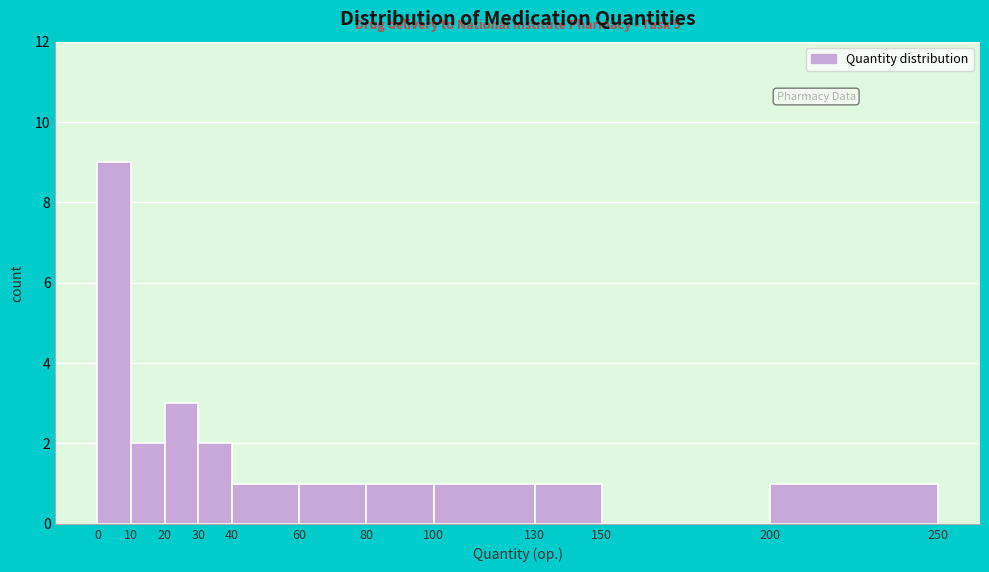

Which range on the x-axis has the tallest bar?

0 to 10